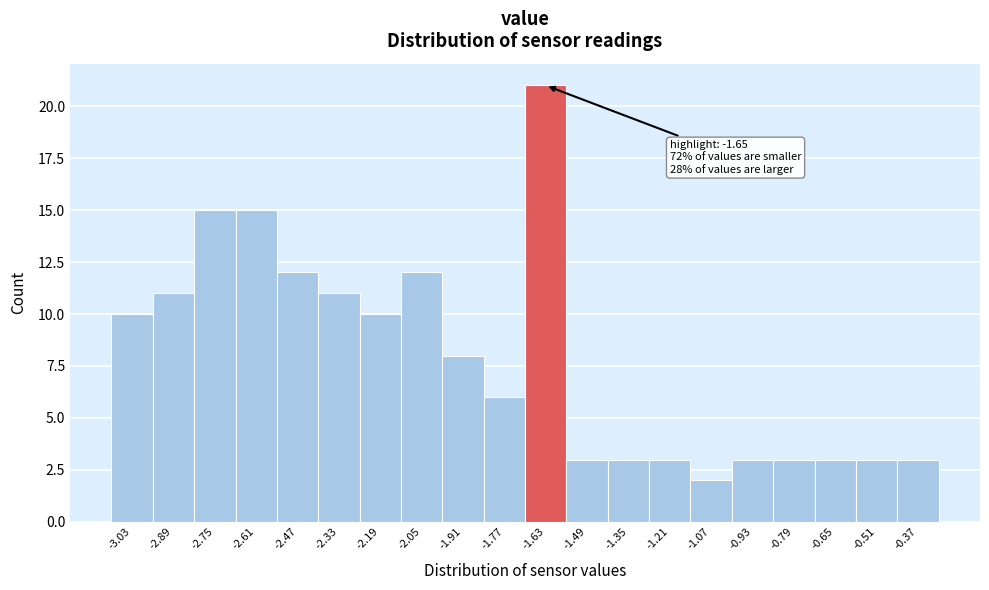

Which range on the x-axis has the tallest bar?

-1.70 to -1.56